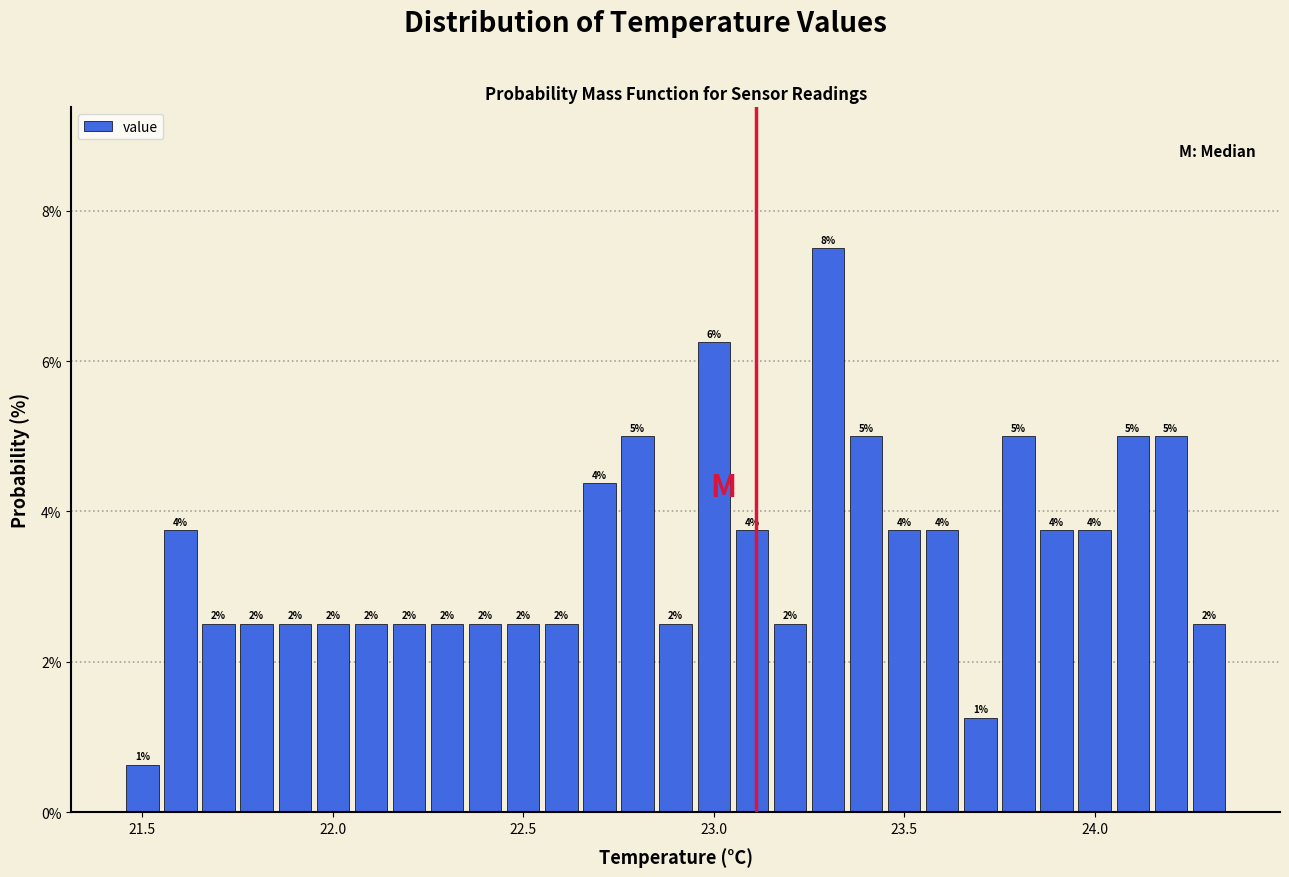

Read against the x-axis, roughly where is the centre of the tallest bar?

23.30